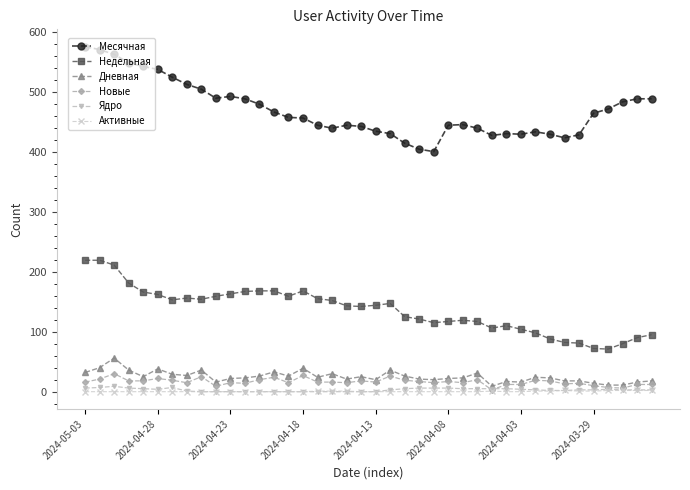

At how many categories does at least one series exceed 244?

40